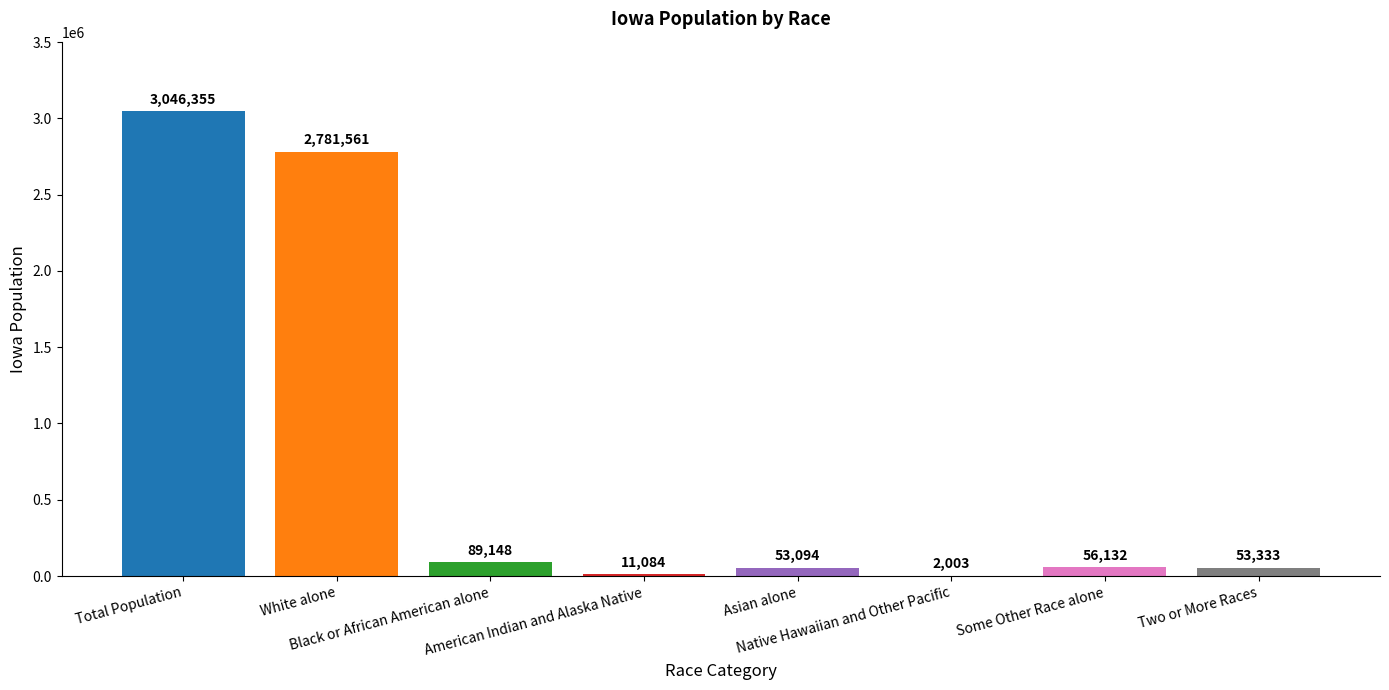

What is the greatest value displayed?

3046355